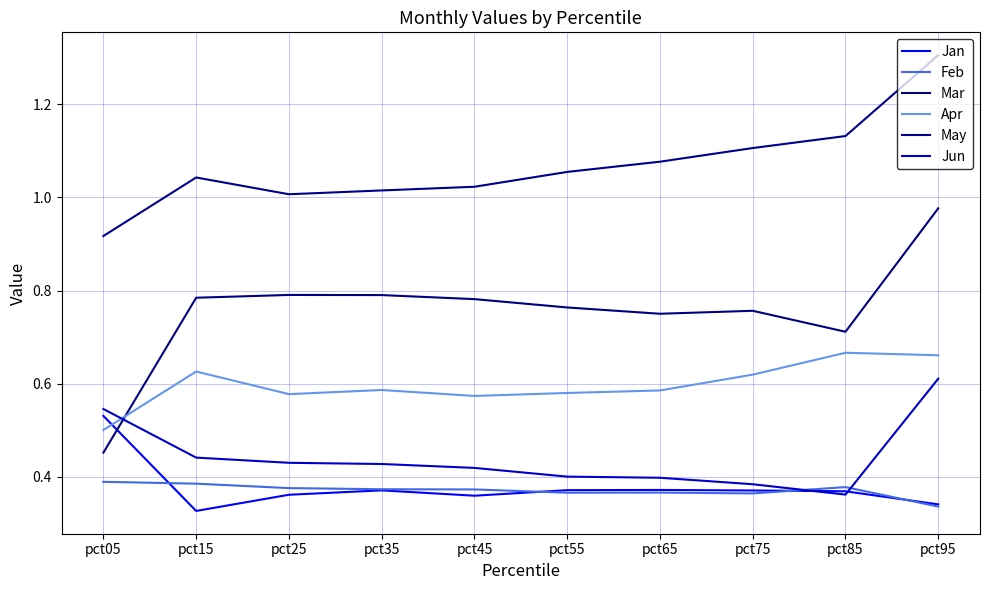

Is it true that May equals 0.3 at pct35?

False